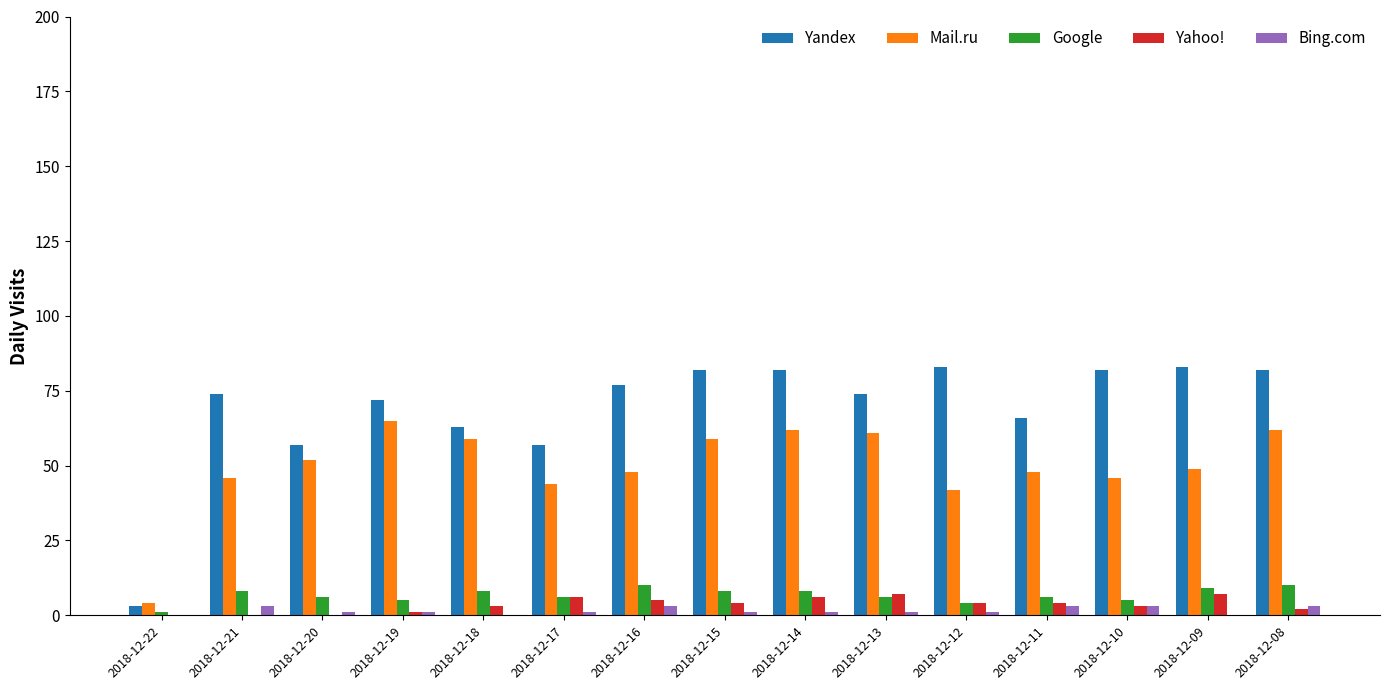

Which series has the largest total across all categories?

Yandex